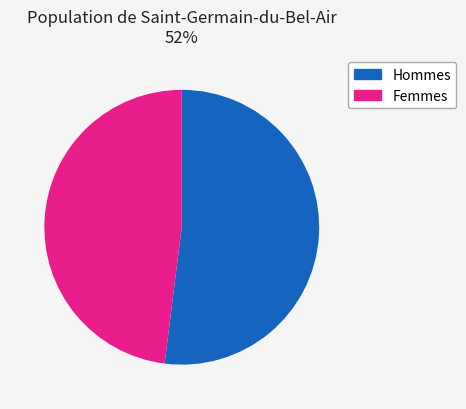

Is there a majority slice in this chart?

Yes